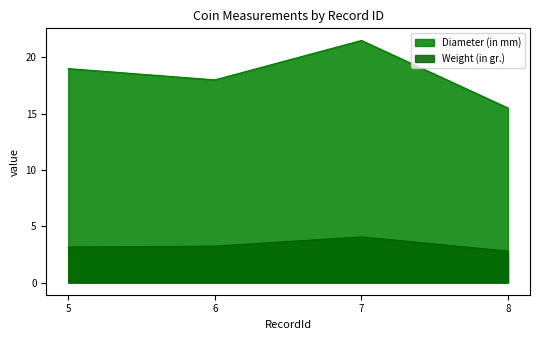

The Diameter (in mm) series shows 31.6 at 6. True or false?

False